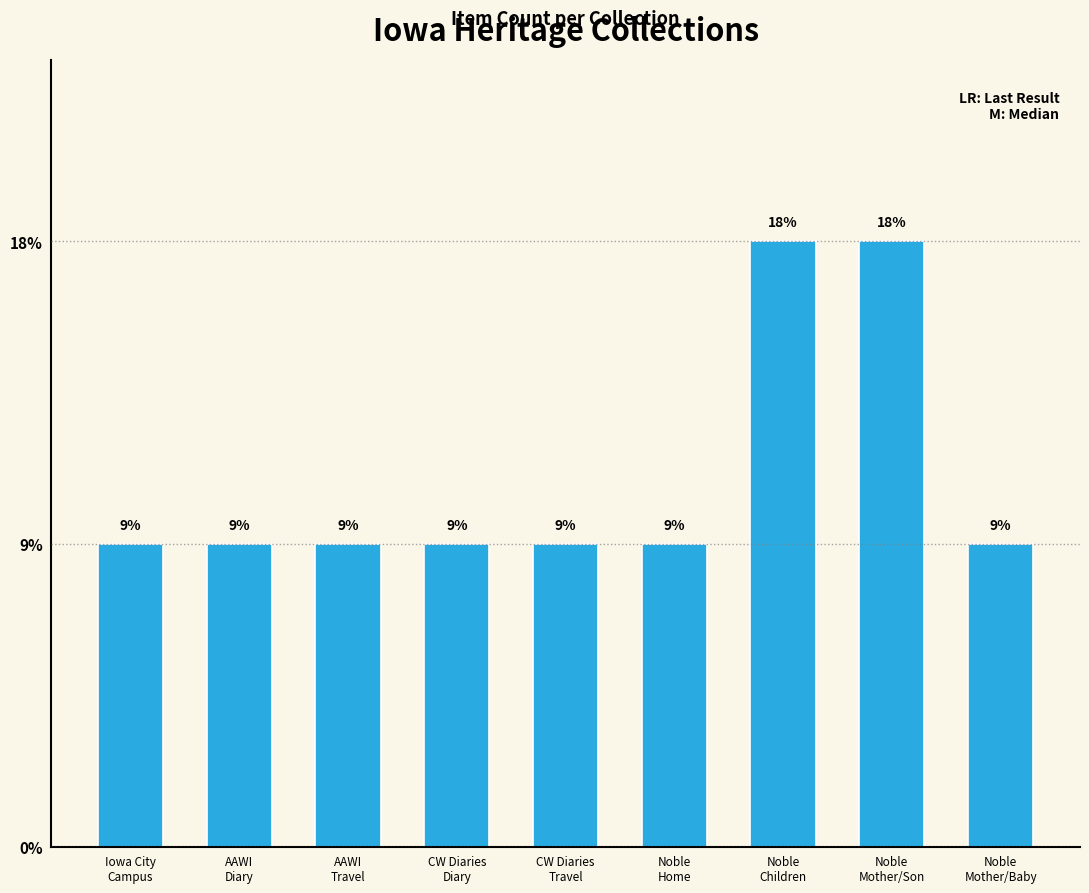

Rank the categories by value from lowest to highest.

Iowa City
Campus, AAWI
Diary, AAWI
Travel, CW Diaries
Diary, CW Diaries
Travel, Noble
Home, Noble
Mother/Baby, Noble
Children, Noble
Mother/Son